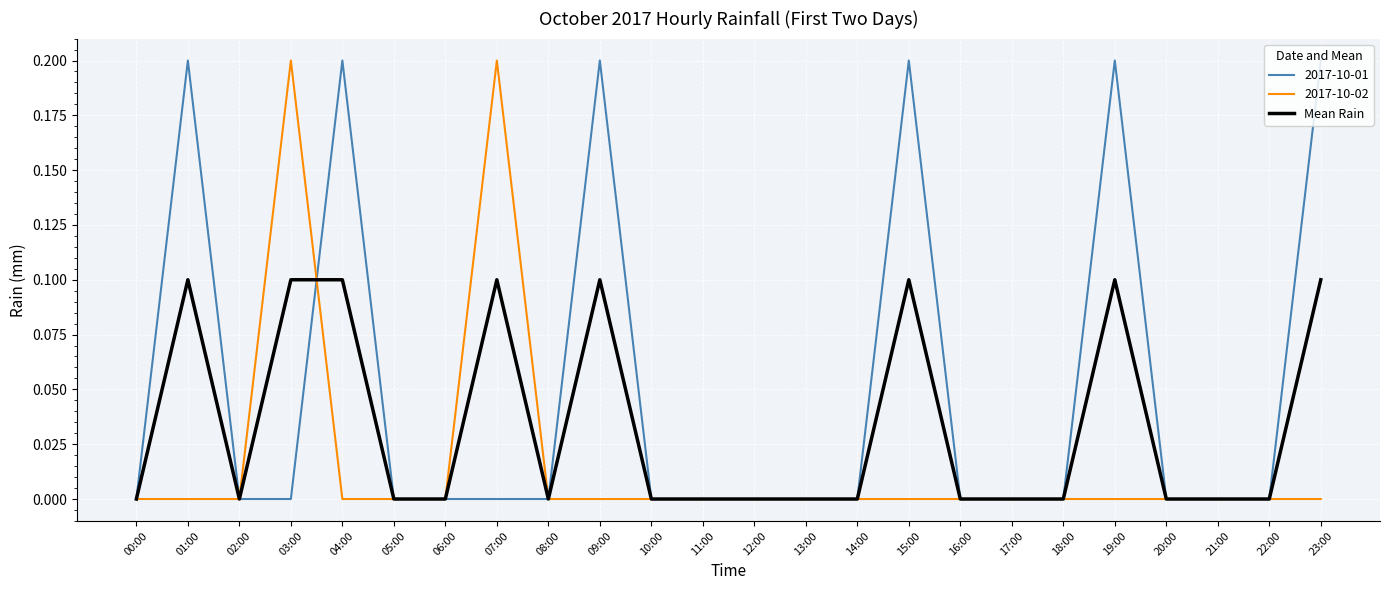

Is it true that Mean Rain equals -0.1 at 11:00?

False